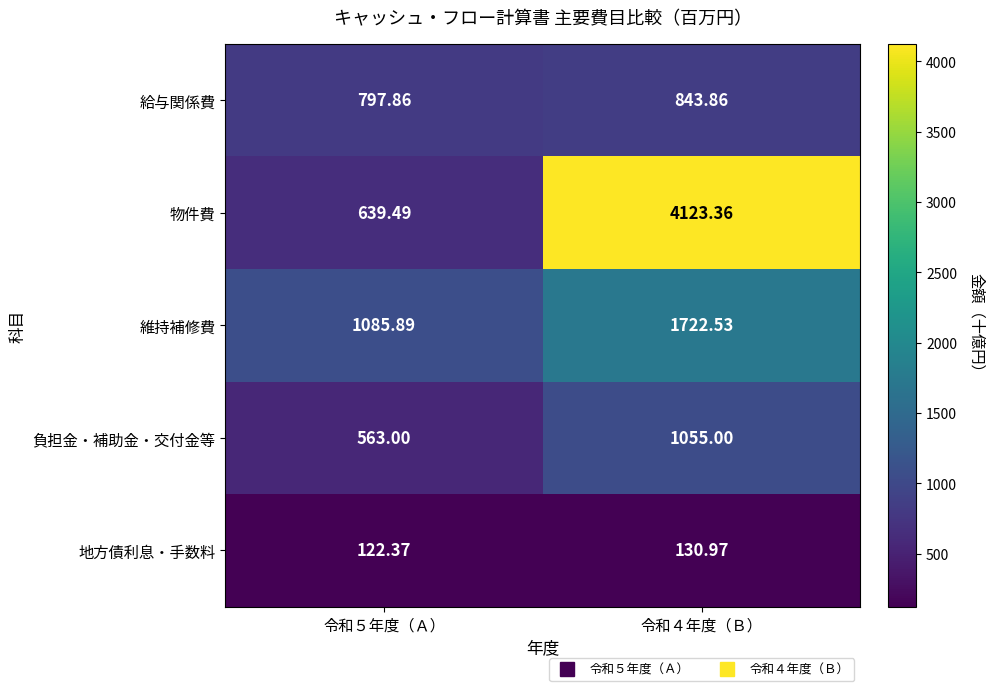

What is the total value across all series at 令和４年度（Ｂ）?

7875.7